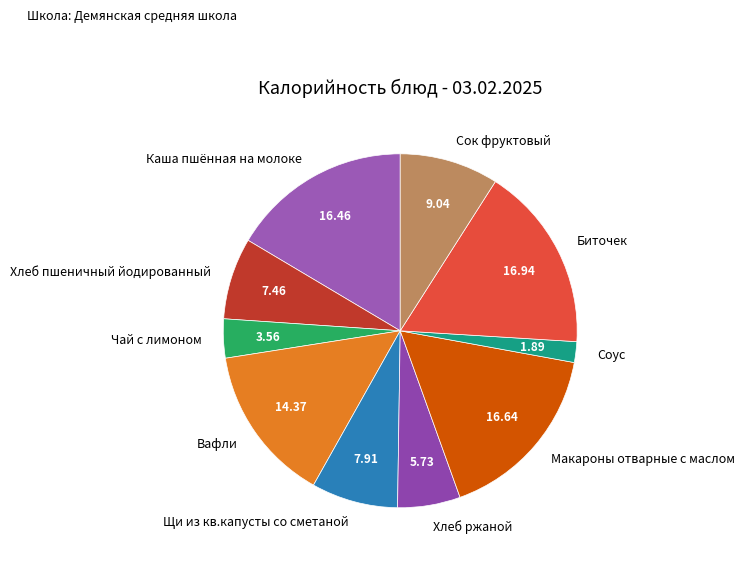

Is there a majority slice in this chart?

No